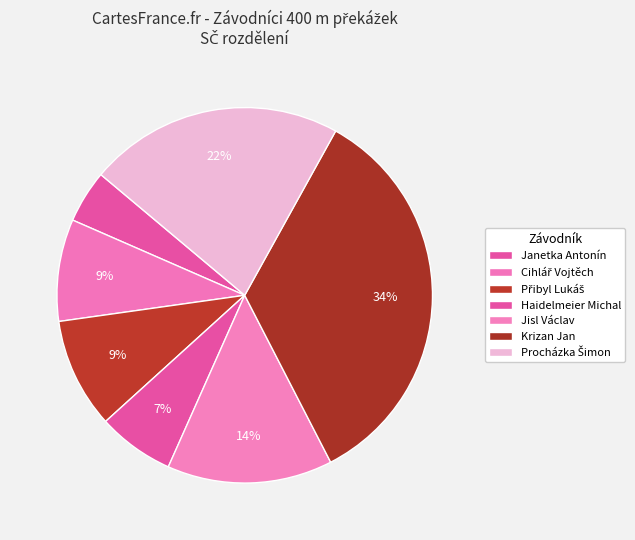

What is the change in value from Cihlář Vojtěch to Přibyl Lukáš?

+11